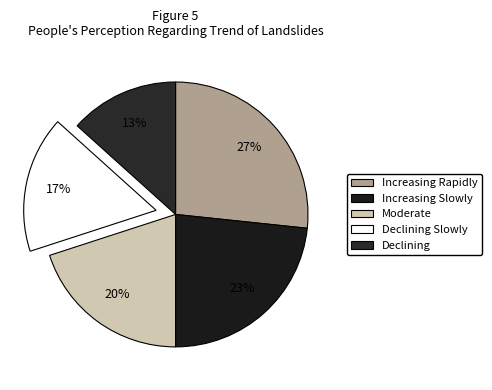

Count the number of slices in the pie.

5